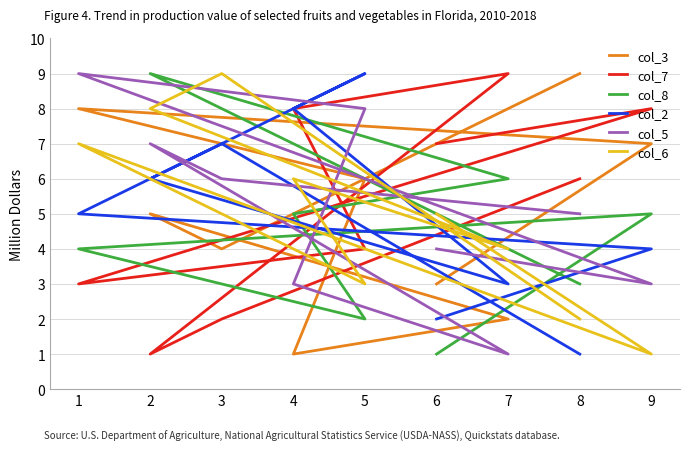

Where is the first local maximum for col_8?

2